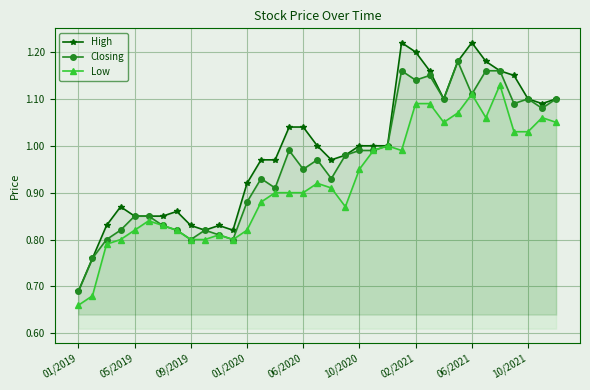

In Low, how many points are higher than both neighbors (excluding endpoints)?

7